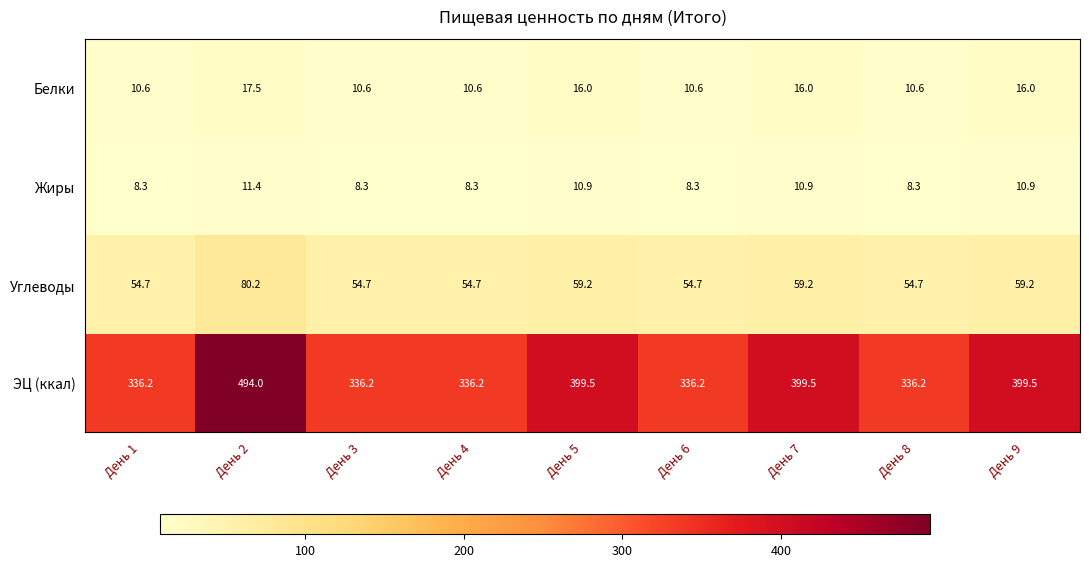

The Белки series shows 3.0 at День 6. True or false?

False